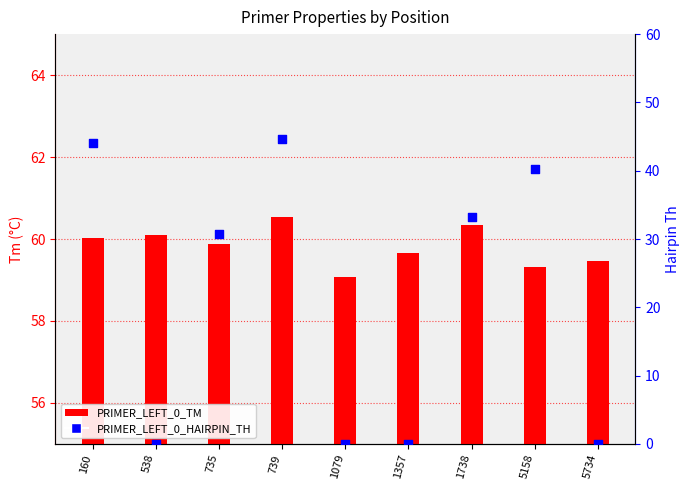

Which series has the largest total across all categories?

PRIMER_LEFT_0_TM